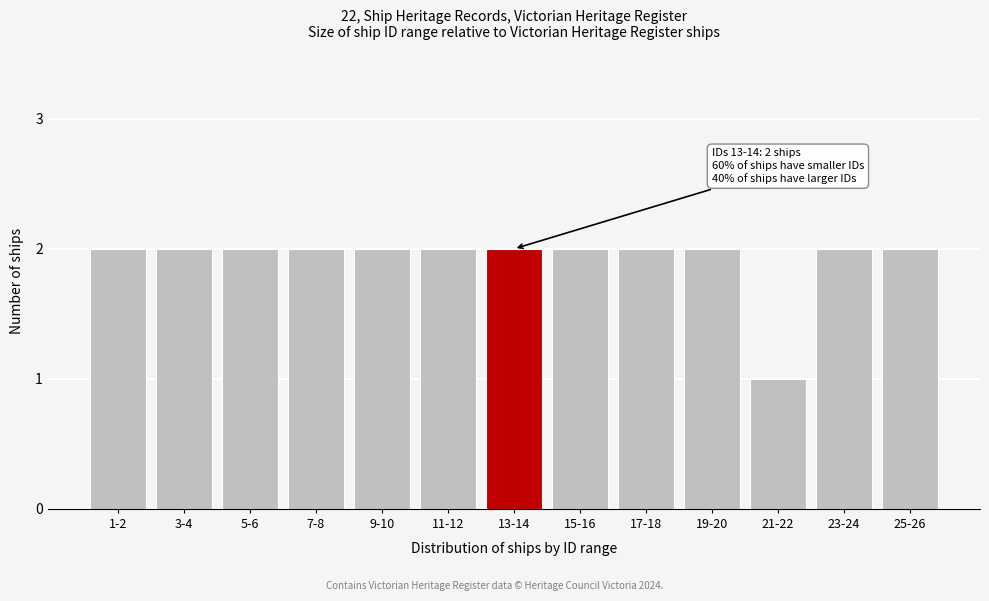

Reading right to left, list all the values displayed in this chart.

25-26=2	23-24=2	21-22=1	19-20=2	17-18=2	15-16=2	13-14=2	11-12=2	9-10=2	7-8=2	5-6=2	3-4=2	1-2=2